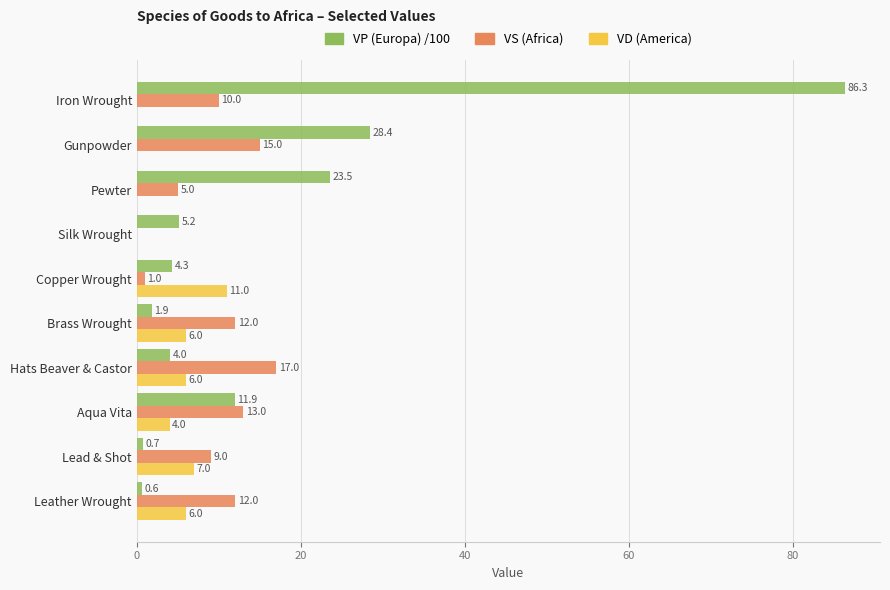

True or false: VS (Africa) has a value of 9.0 at Lead & Shot.

True